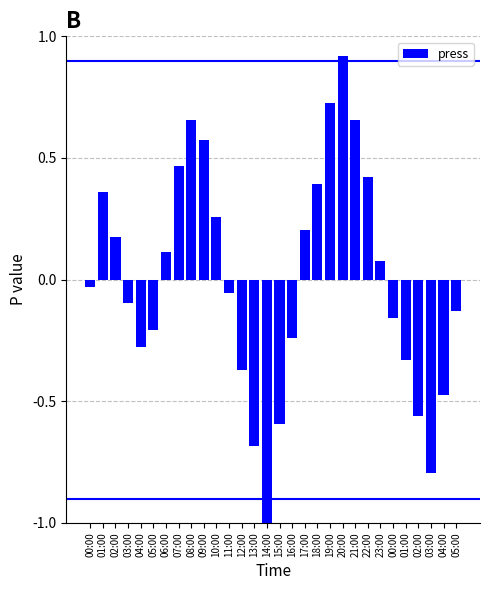

At which category does the chart reach its peak across all series?

20:00